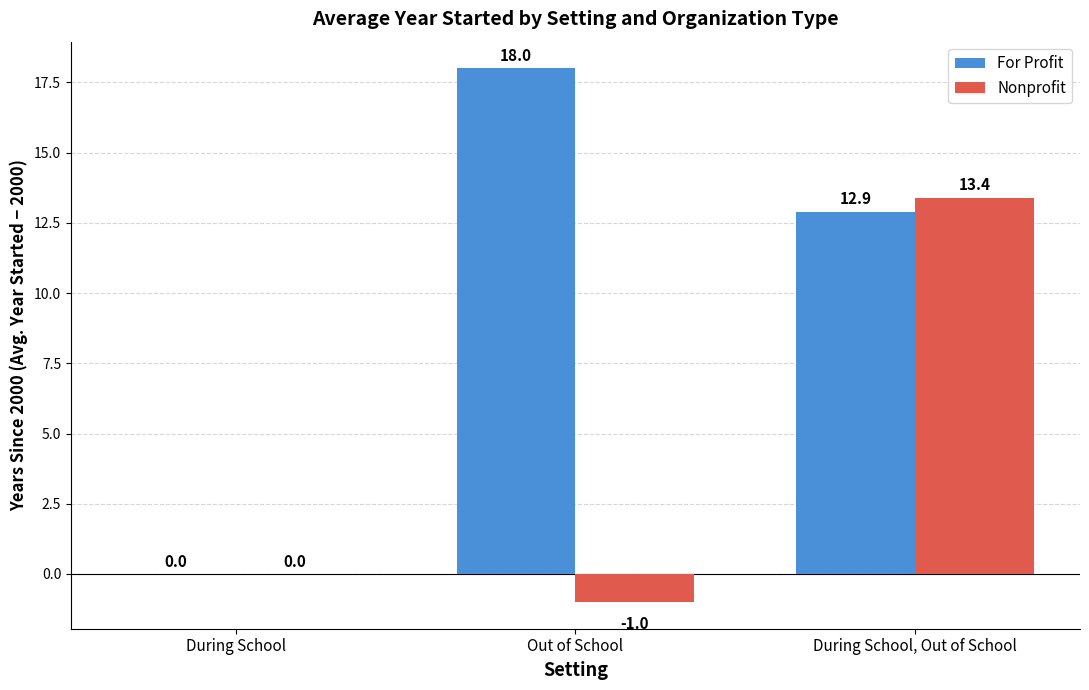

How many series are shown in this chart?

2